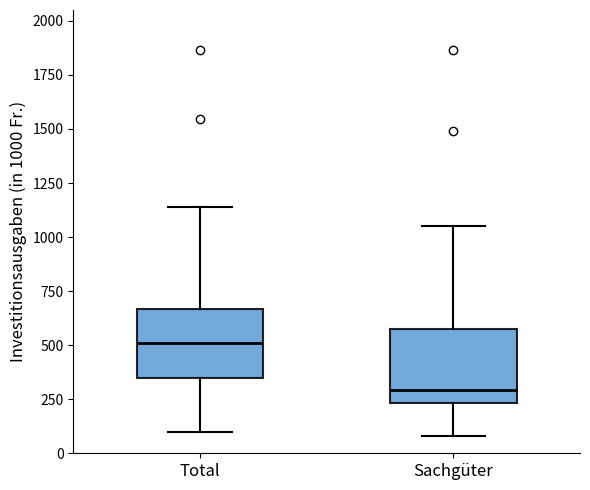

Reading left to right, read every box against the y-axis: the position of its median line, the range the box covers, and the ends of its whiskers. The values are not printed on the chart, so give them approximately, as read against the axis.

Total: median 500, box 350 to 650, whiskers 100 to 1150
Sachgüter: median 300, box 250 to 550, whiskers 100 to 1050